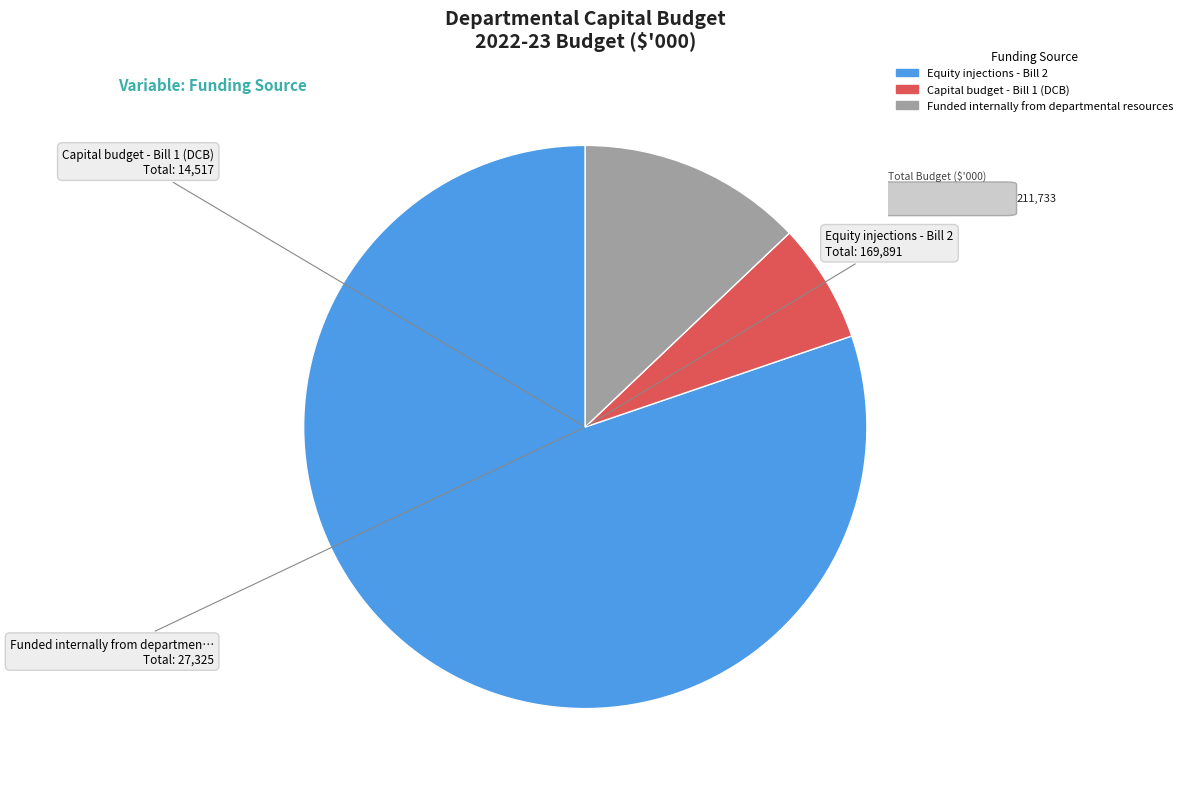

Rank the categories by value from lowest to highest.

Capital budget - Bill 1 (DCB), Funded internally from departmental resources, Equity injections - Bill 2